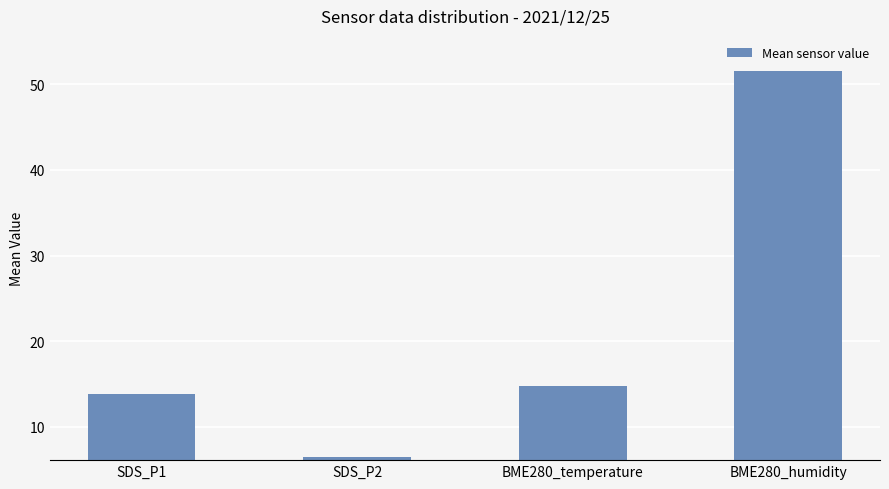

What is the label of the 1st bar from the right?

BME280_humidity